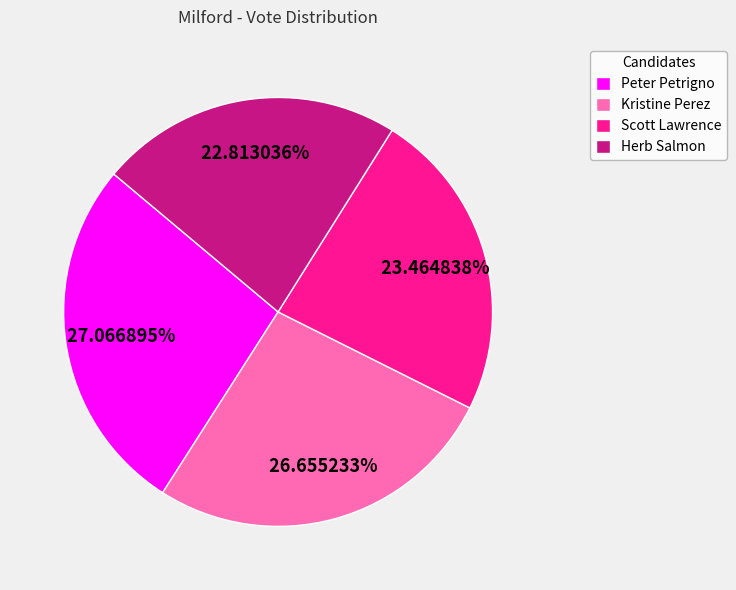

Count the number of slices in the pie.

4